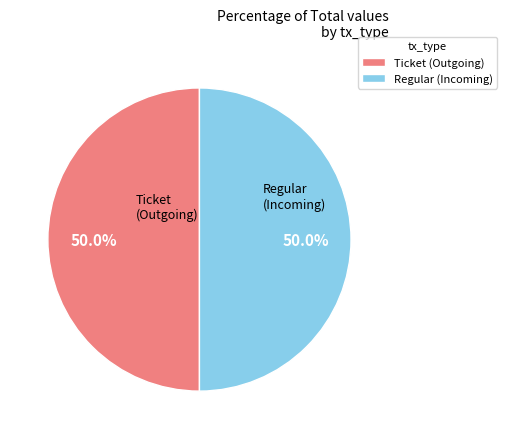

What percentage is NOT represented by Ticket (Outgoing)?

50.0%